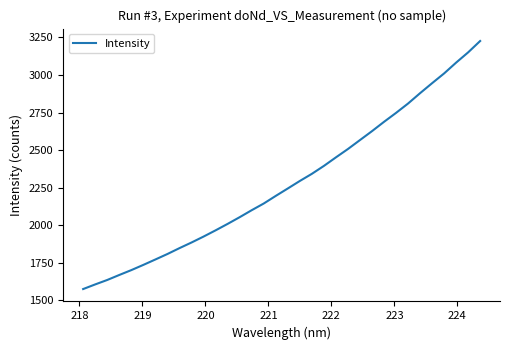

What is the minimum value shown in the chart?

1575.4